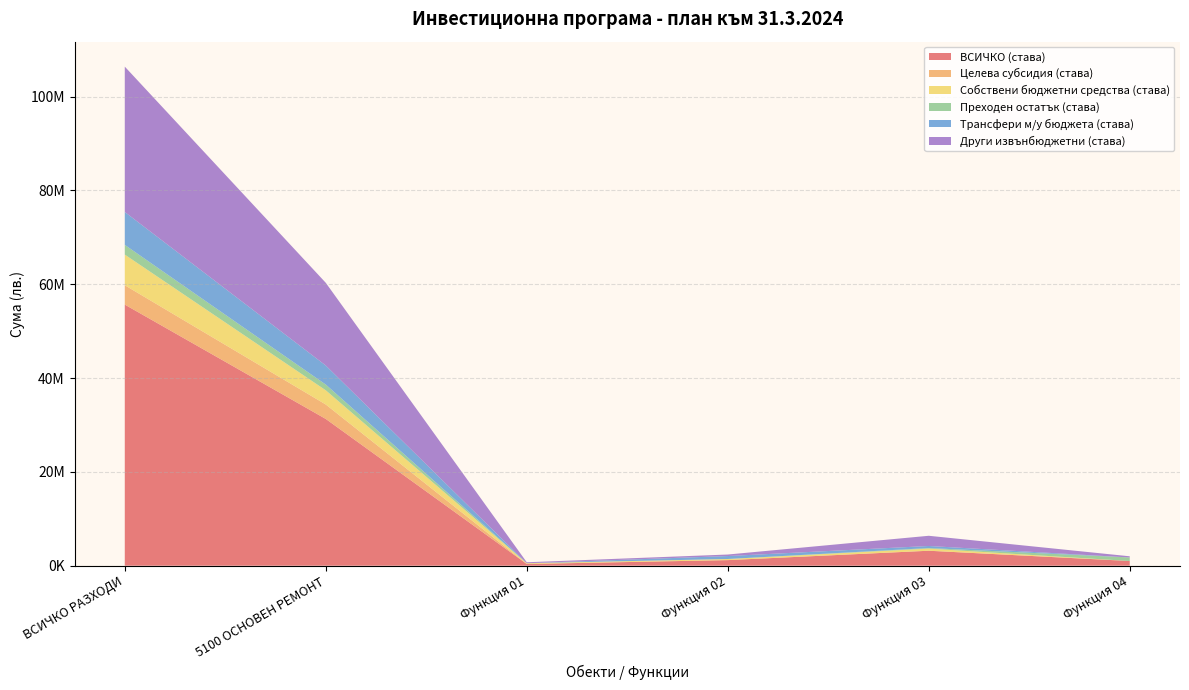

Reading right to left, extract all data points from this chart.

ВСИЧКО (става): 1001869	3188949	1191146	365277	31286711	55663046
Целева субсидия (става): 0	0	0	0	3078829	4128600
Собствени бюджетни средства (става): 0	450258	229789	158917	3026919	6530348
Преходен остатък (става): 751869	126441	10000	0	1223031	2070462
Трансфери м/у бюджета (става): 0	438842	626657	0	4059480	7015456
Други извънбюджетни (става): 250000	2173408	324700	206360	17632925	30983711